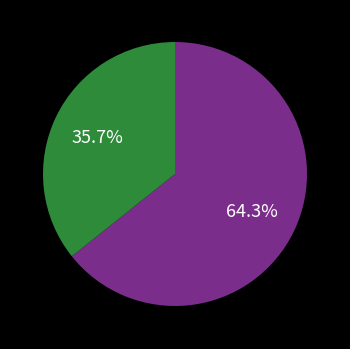

Count the number of slices in the pie.

2